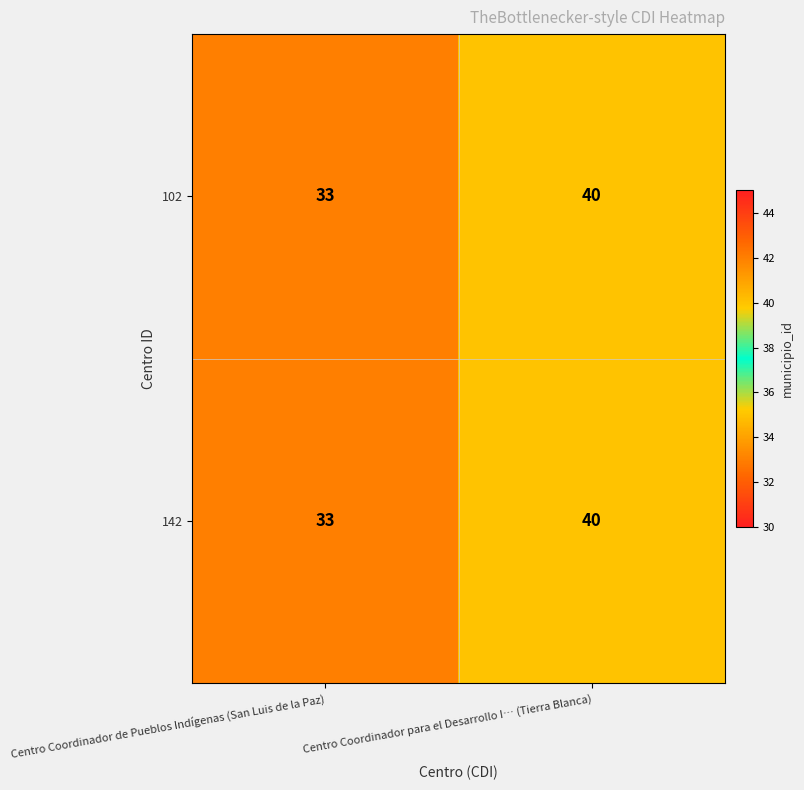

At which label does 102 reach its peak?

Centro Coordinador para el Desarrollo I… (Tierra Blanca)